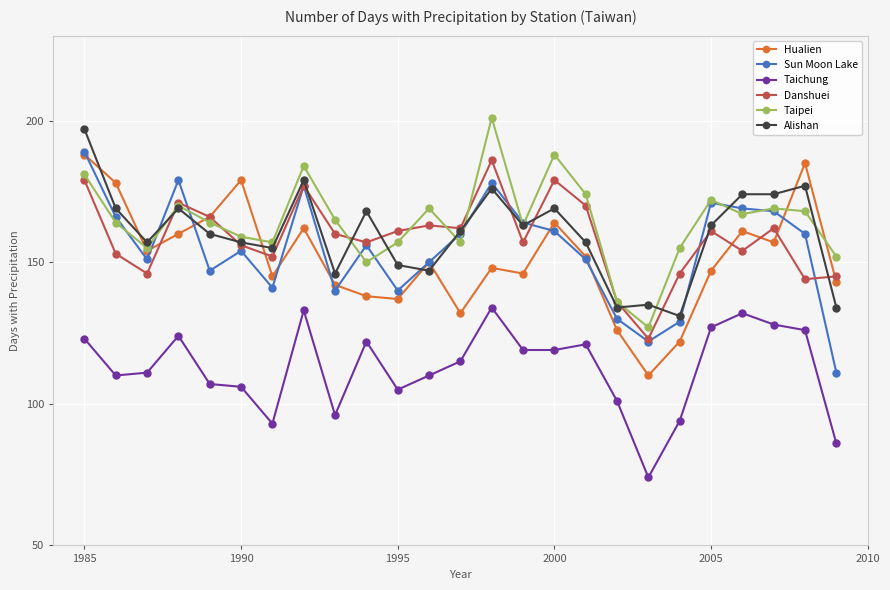

What is the minimum value shown in the chart?

74